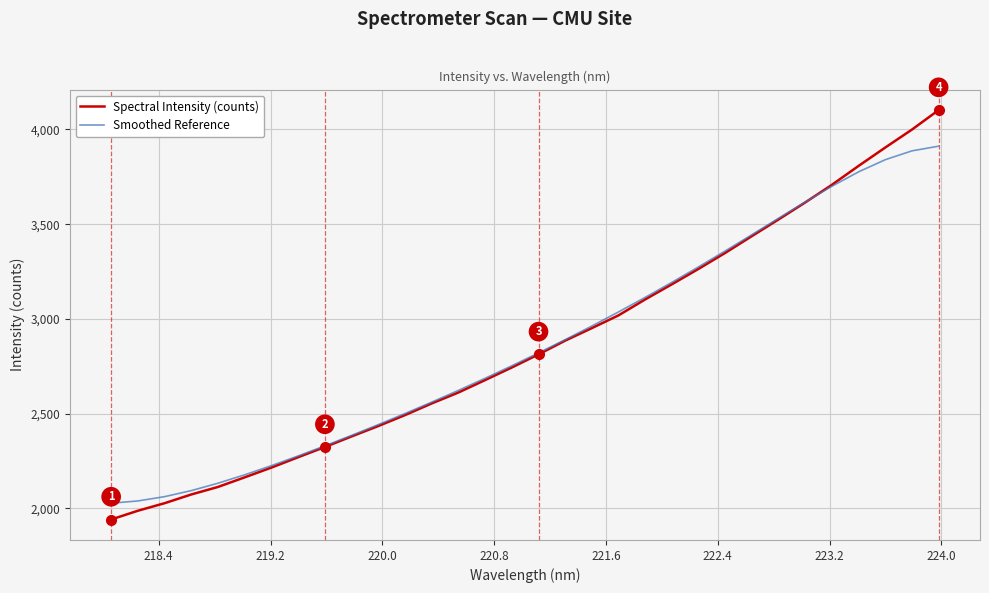

List the series in order of their peak value, lowest first.

Smoothed Reference, Spectral Intensity (counts)